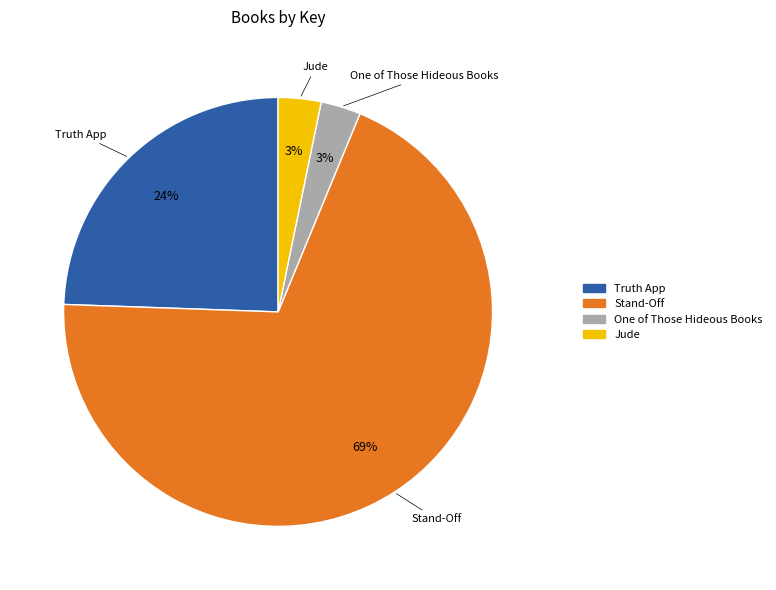

Approximately how many times larger is the value at One of Those Hideous Books compared to Truth App?

0.1